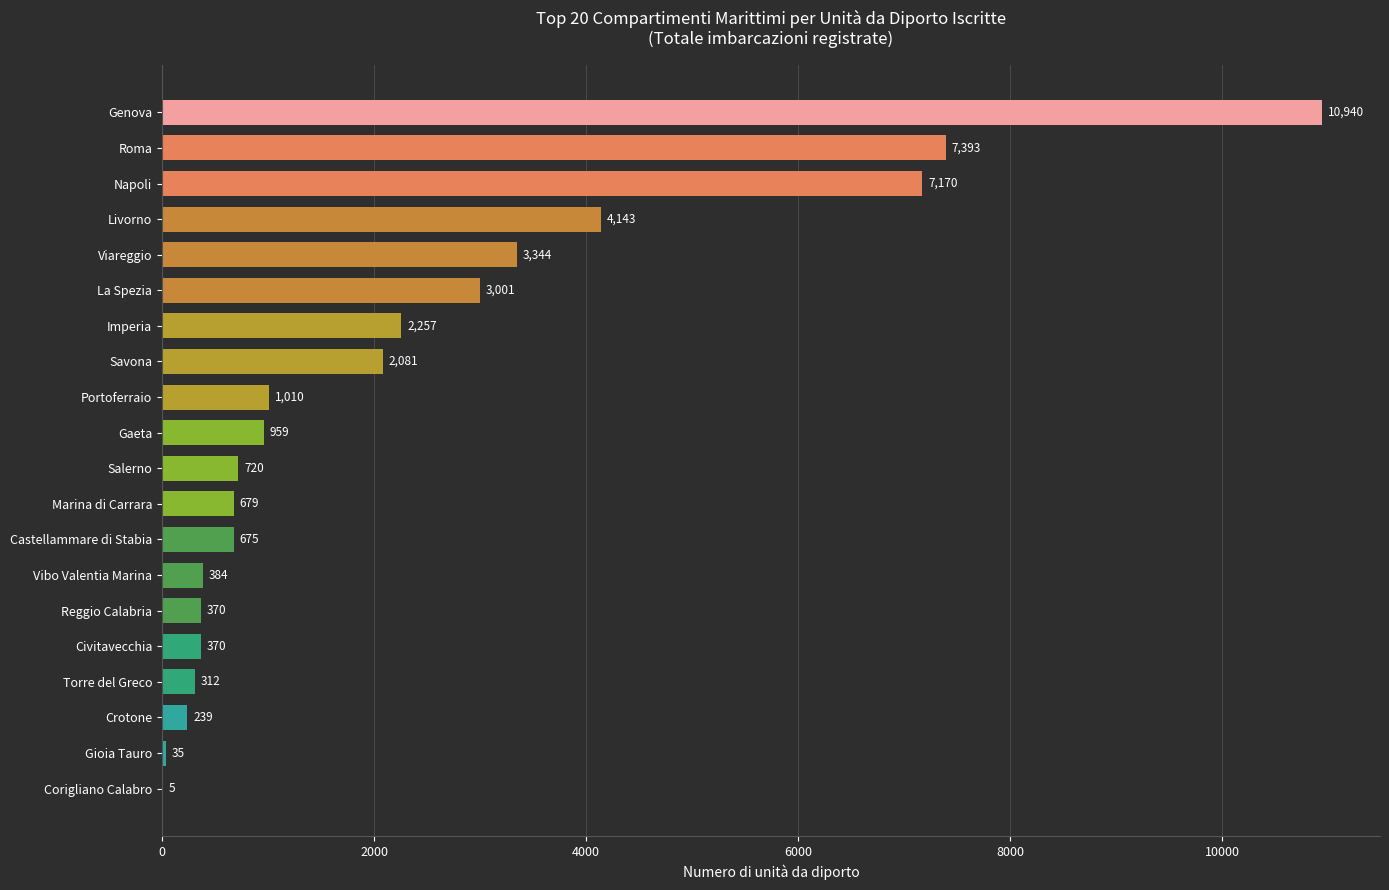

What is the maximum value shown in the chart?

10940